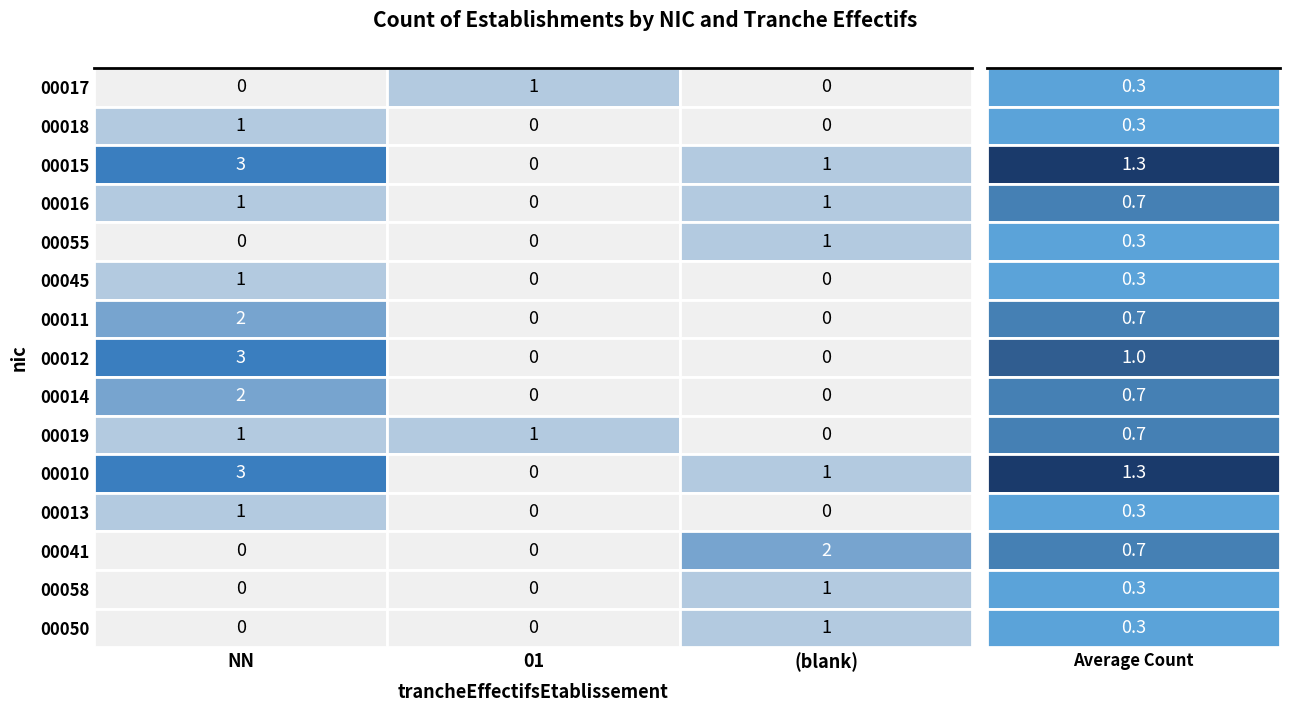

What is the approximate value of 00016 at ?

1